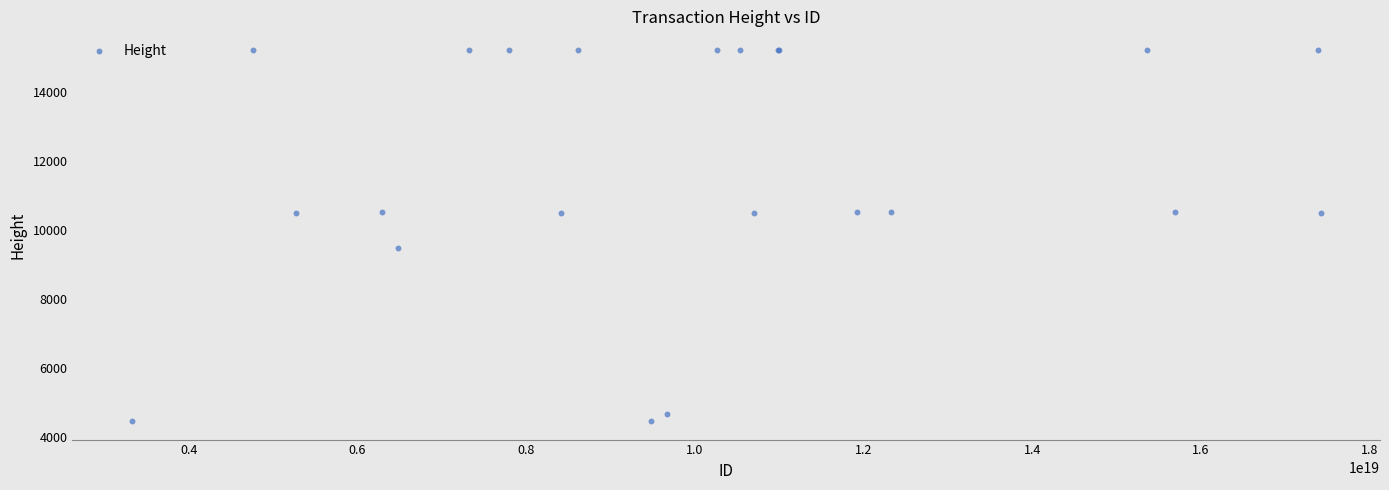

What Y value in the scatter plot is closest to 9843?

9493